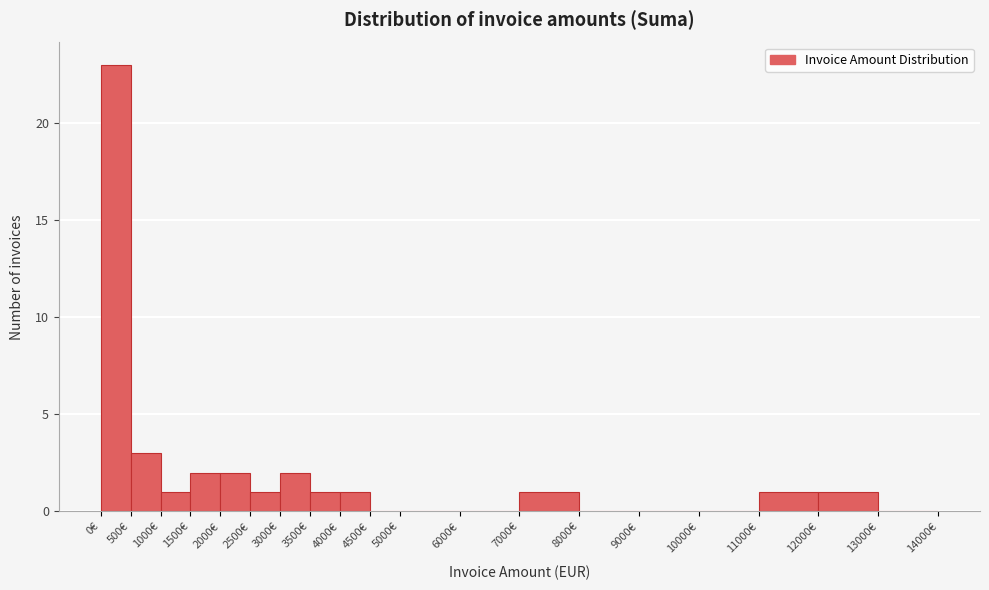

Reading left to right, transcribe this chart: for each bar, give the range it covers on the x-axis and its height. The values are not printed on the chart, so give them approximately, as read against the axis.

0 to 500: 23
500 to 1000: 3
1000 to 1500: 1
1500 to 2000: 2
2000 to 2500: 2
2500 to 3000: 1
3000 to 3500: 2
3500 to 4000: 1
4000 to 4500: 1
4500 to 5000: 0
5000 to 6000: 0
6000 to 7000: 0
7000 to 8000: 1
8000 to 9000: 0
9000 to 10000: 0
10000 to 11000: 0
11000 to 12000: 1
12000 to 13000: 1
13000 to 14000: 0